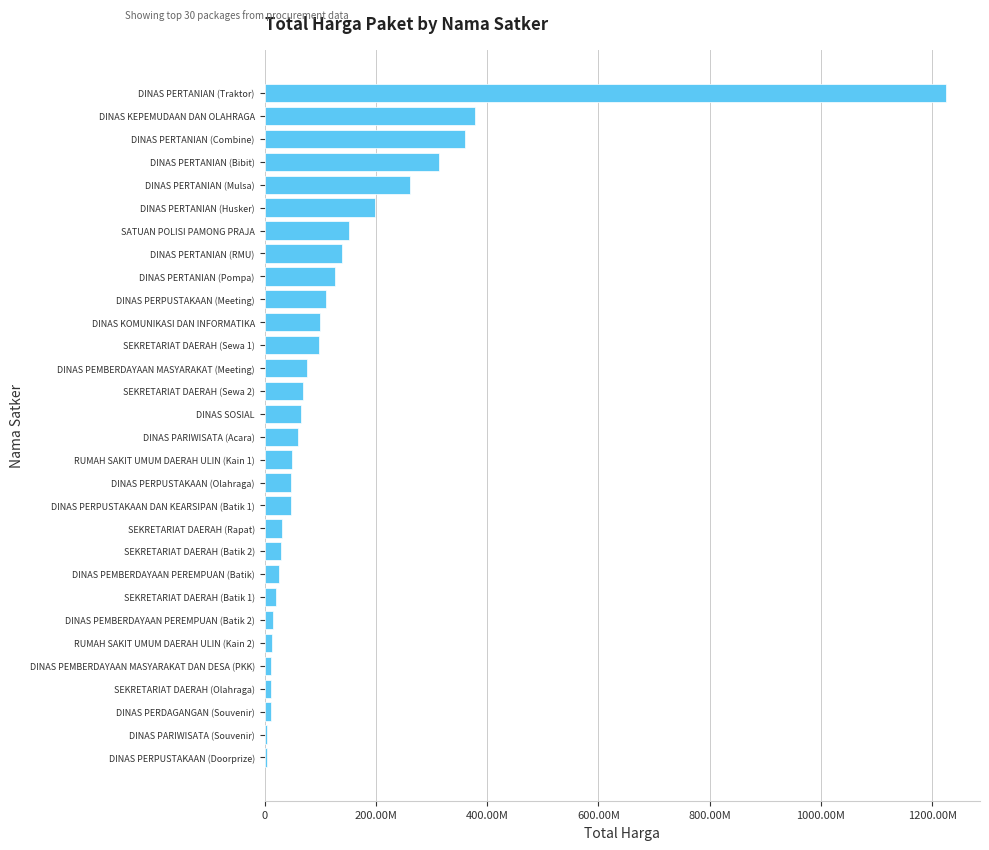

Are the bars horizontal?

Yes